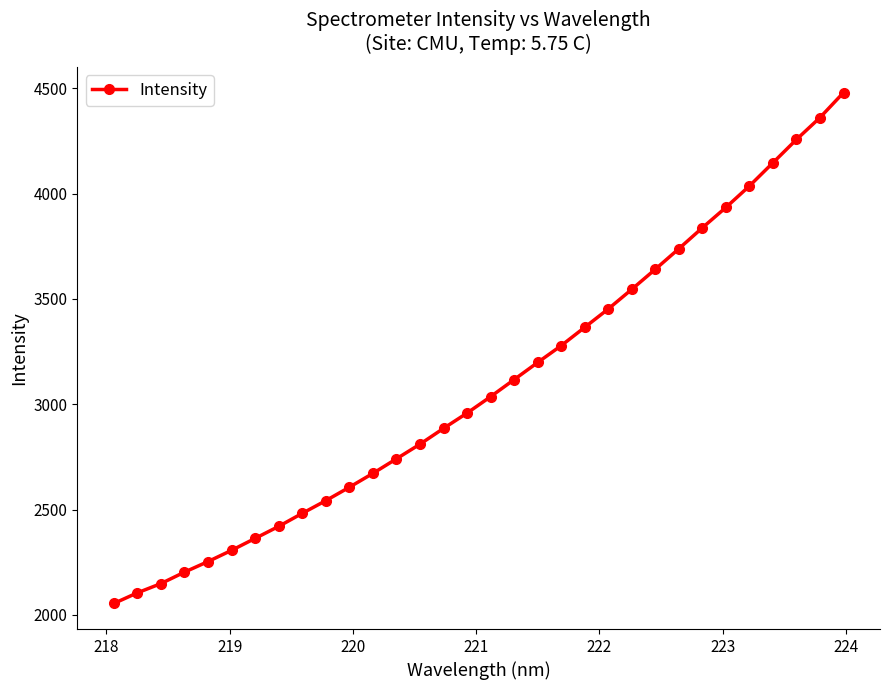

What is the difference between the maximum and minimum values?

2426.3